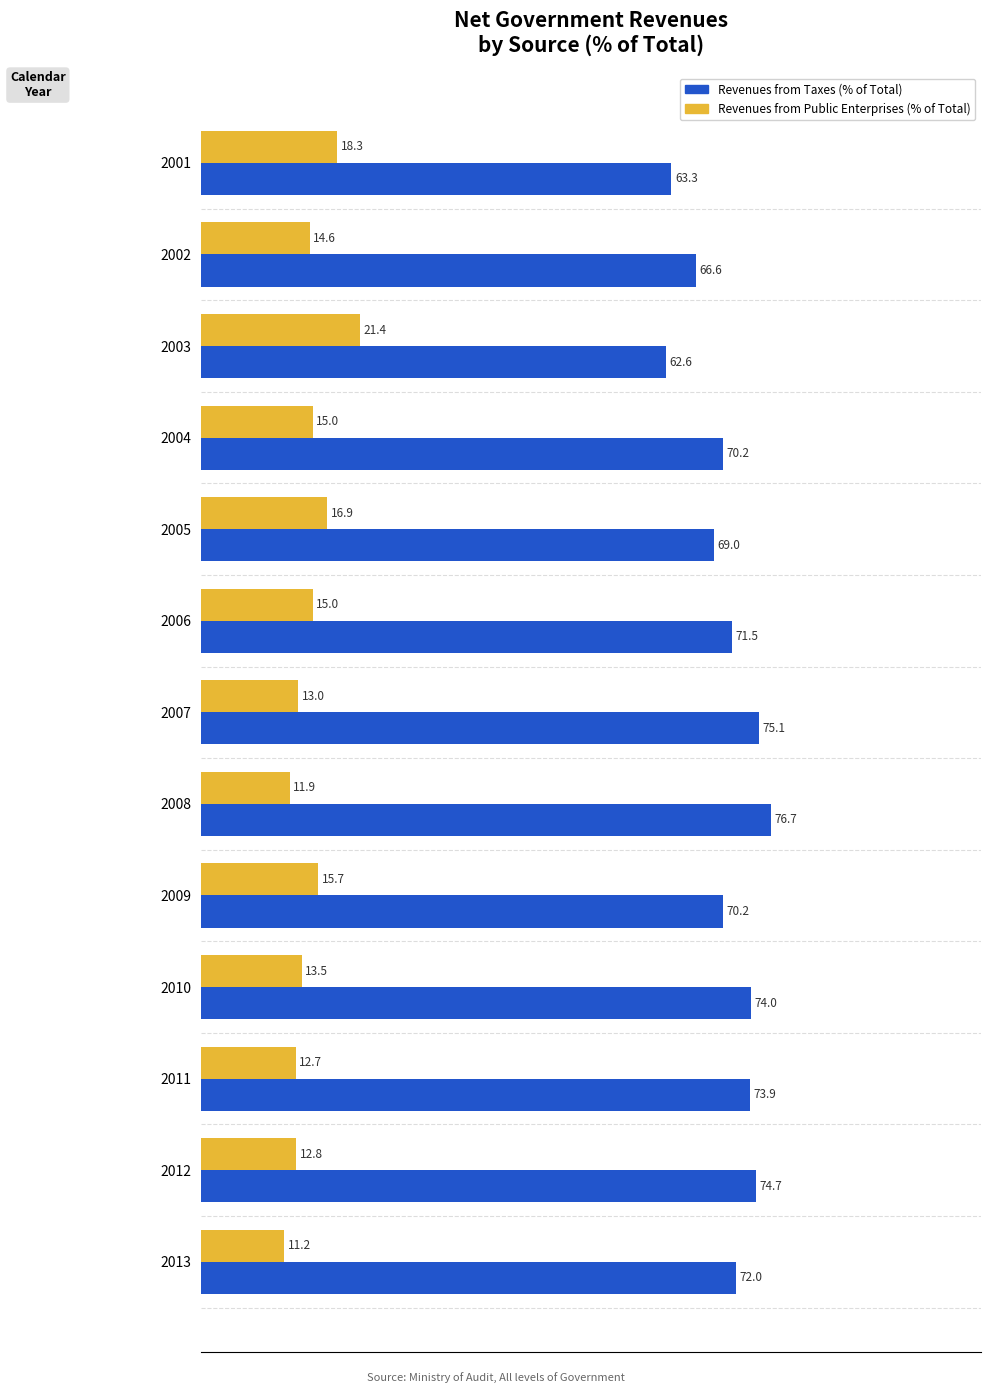

What is the total value across all series at 2009?

85.9